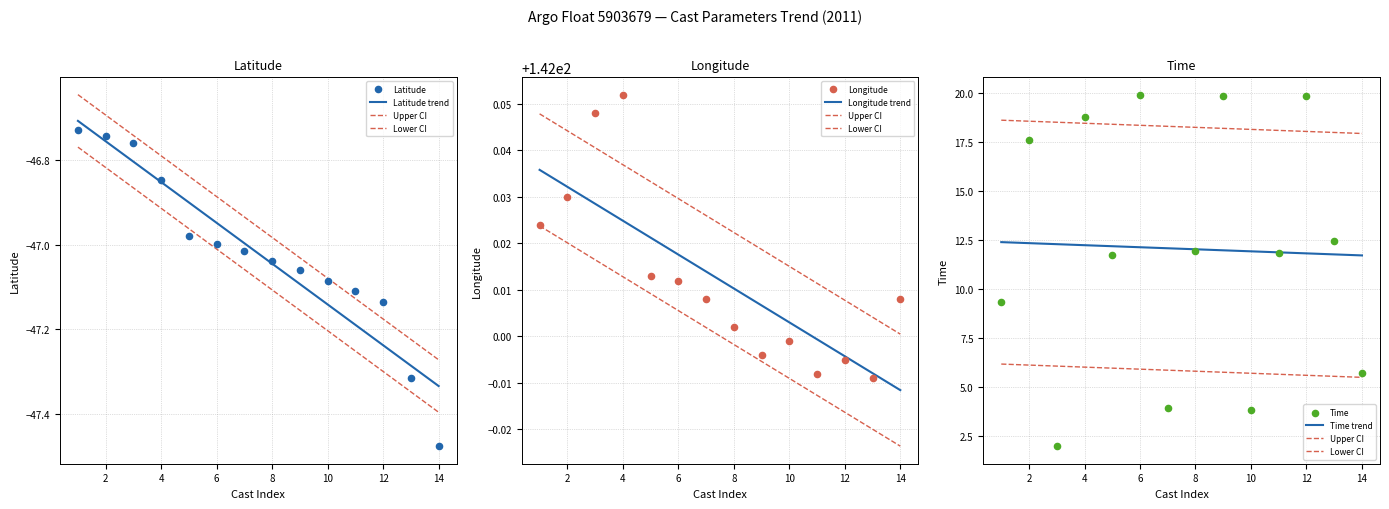

Which series has the largest Y range (max minus min)?

Time